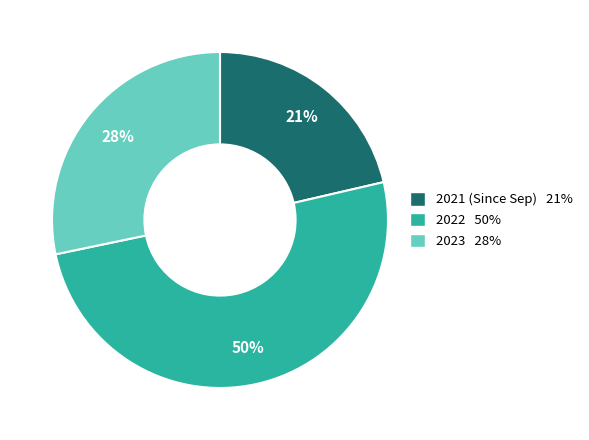

The 2023 slice represents 37% of the pie. True or false?

False